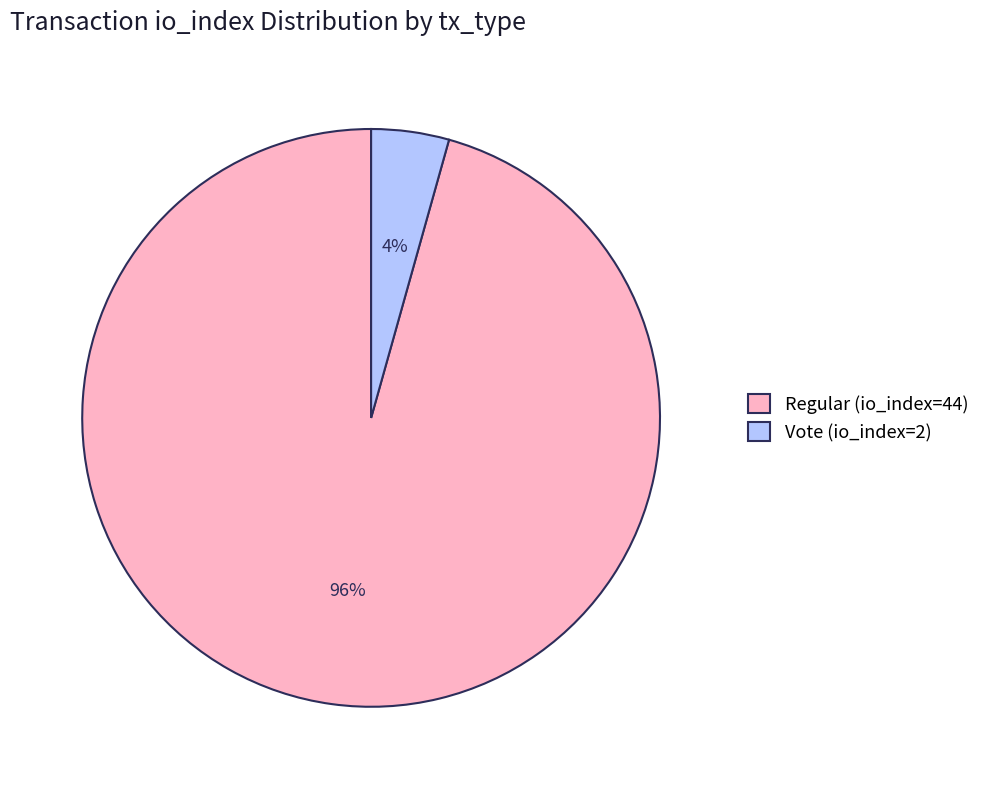

Rank the categories by value from lowest to highest.

Vote (io_index=2), Regular (io_index=44)